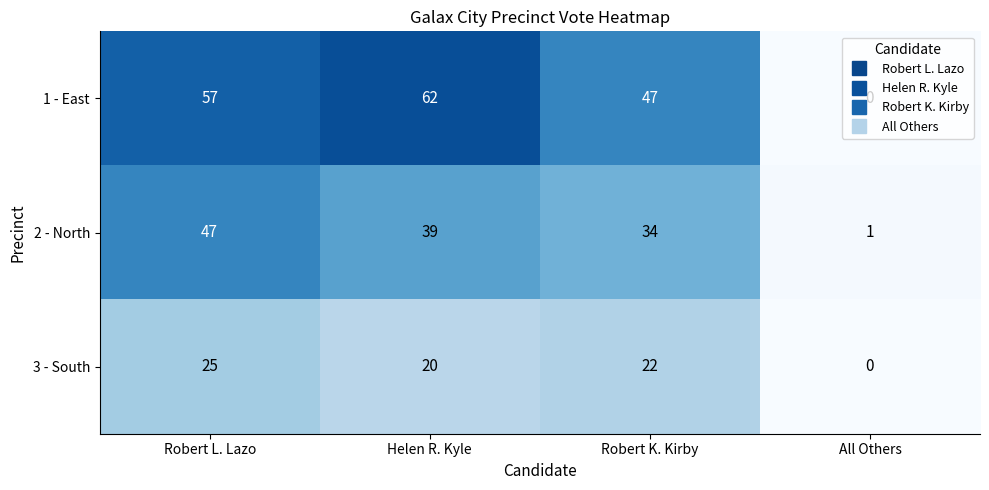

What is the sum of all 2 - North values?

121